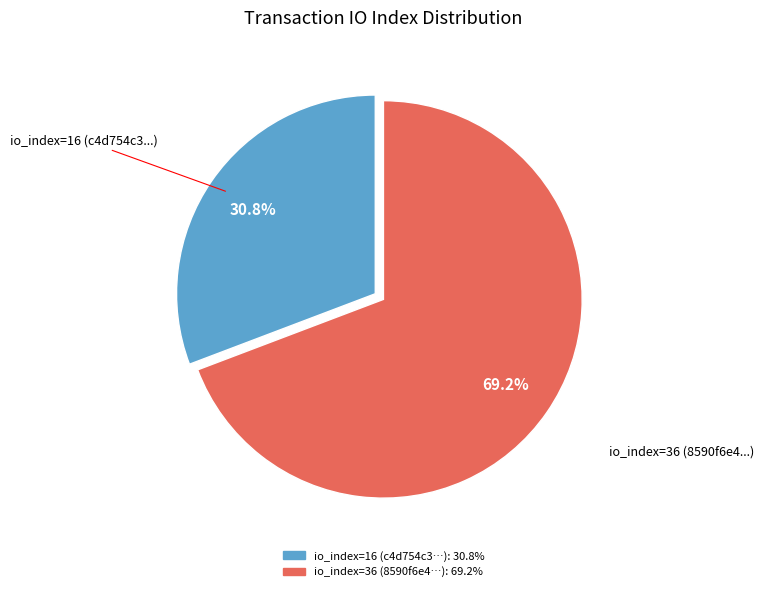

Does any single category account for the majority?

Yes